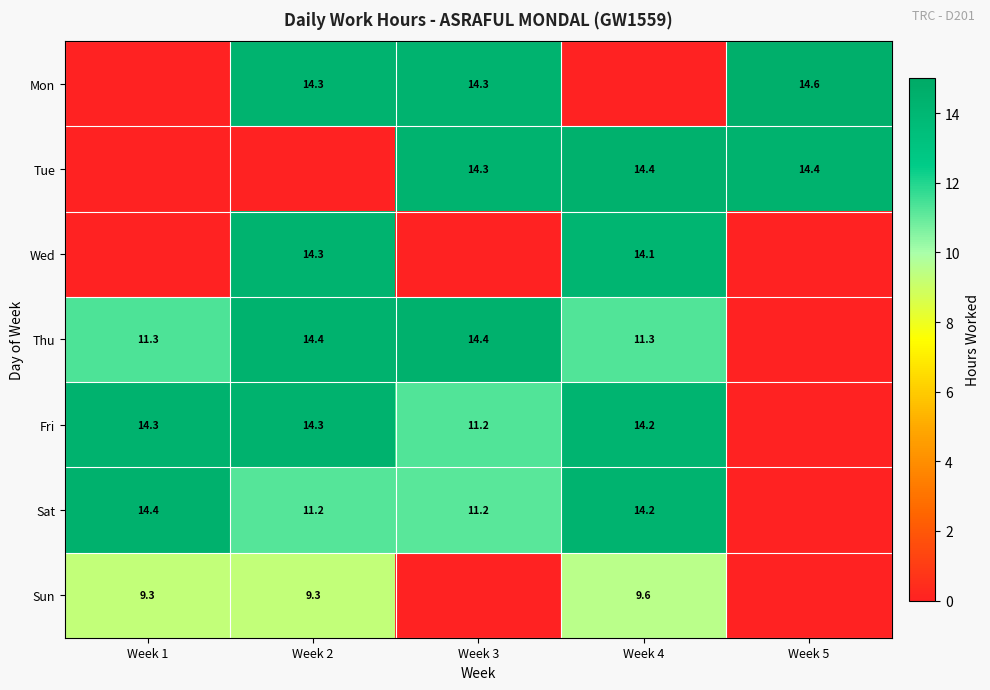

The Fri series shows 22.9 at Week 4. True or false?

False